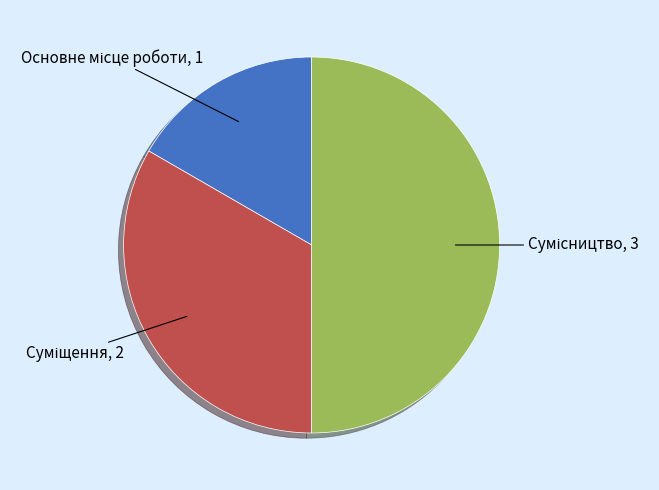

True or false: Суміщення accounts for 44% of the total.

False